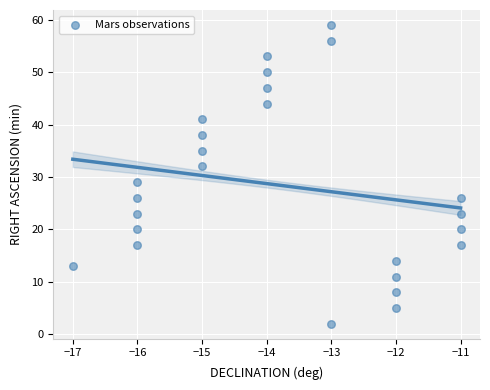

What Y value in the scatter plot is closest to 30?

29